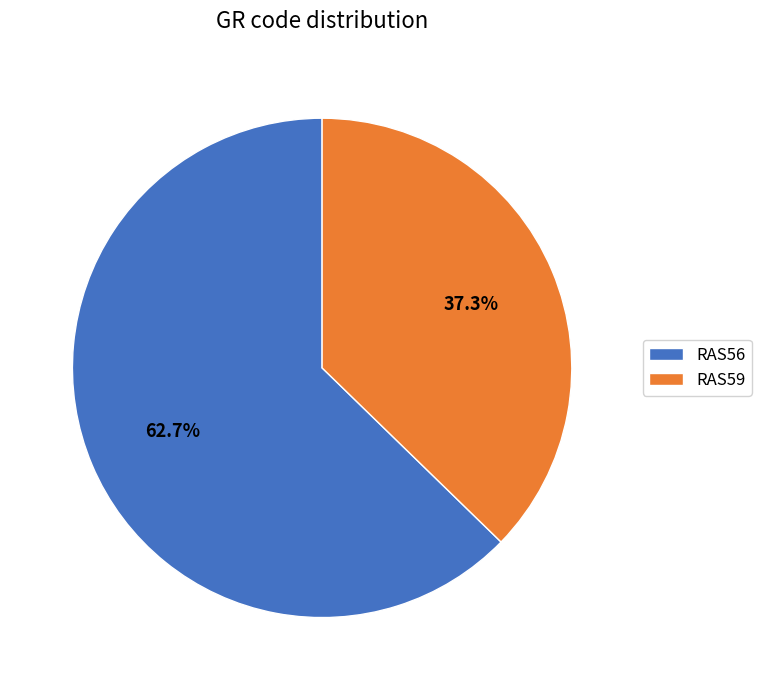

What is the ratio of the value at RAS56 to the value at RAS59?

1.7